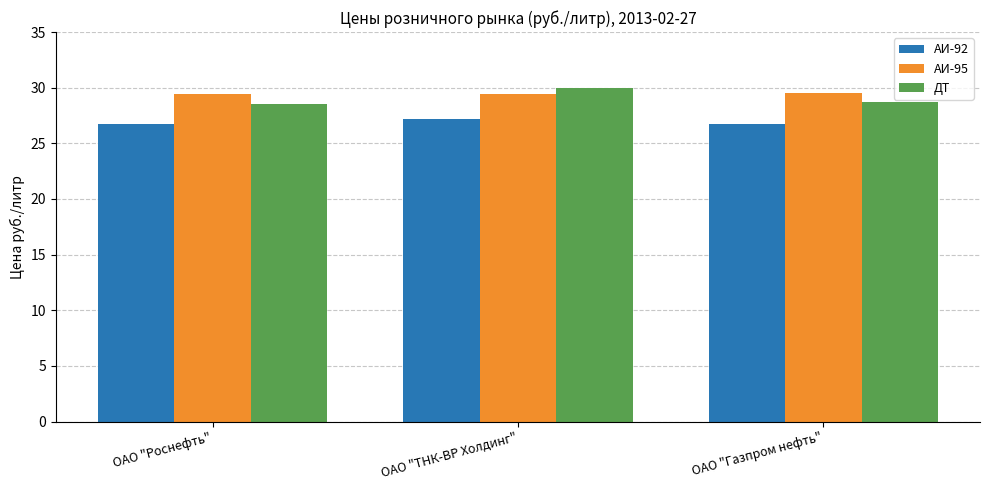

What position from the right is ОАО "ТНК-ВР Холдинг"?

2